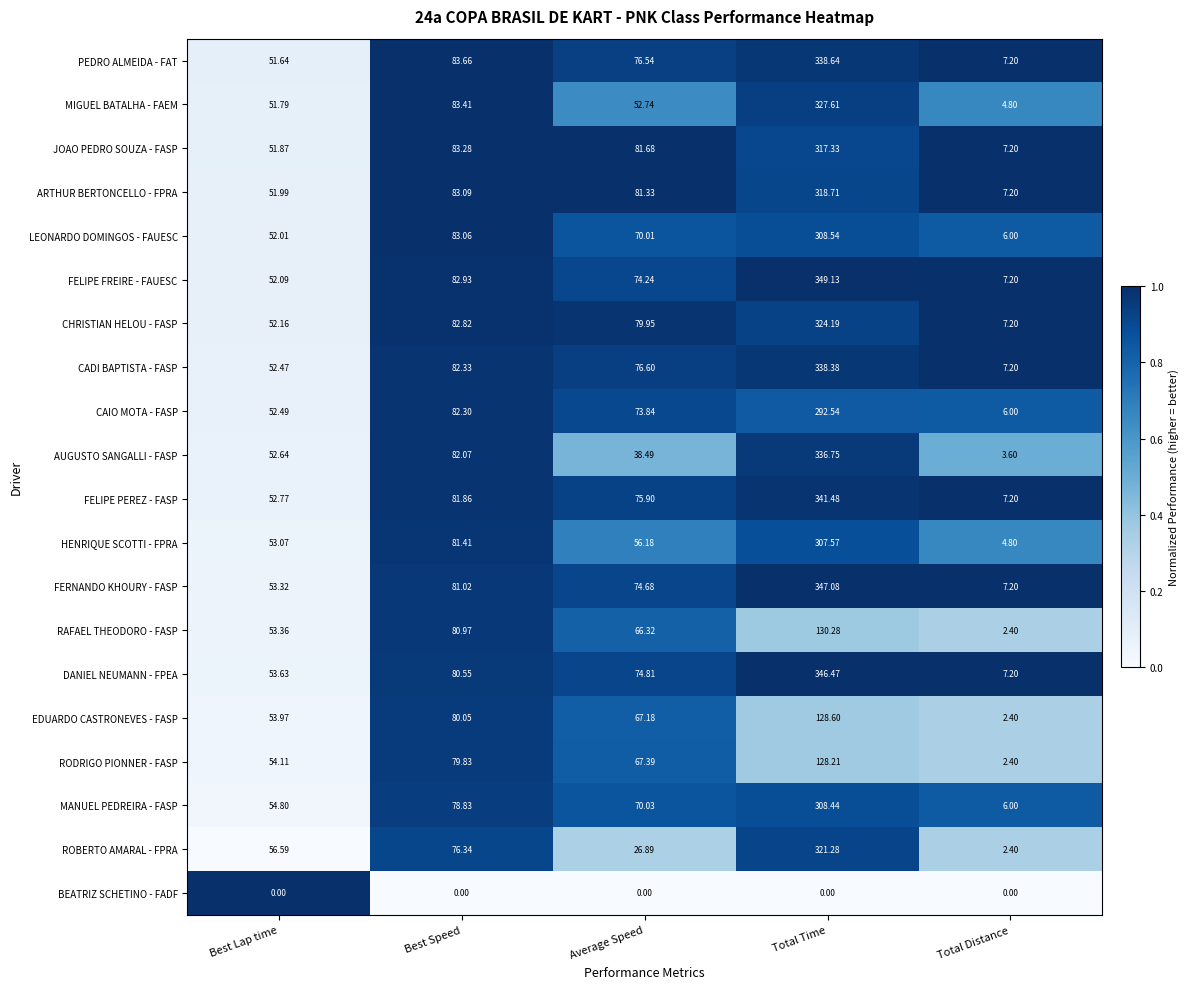

At which category is the sum across all series the highest?

Total Time